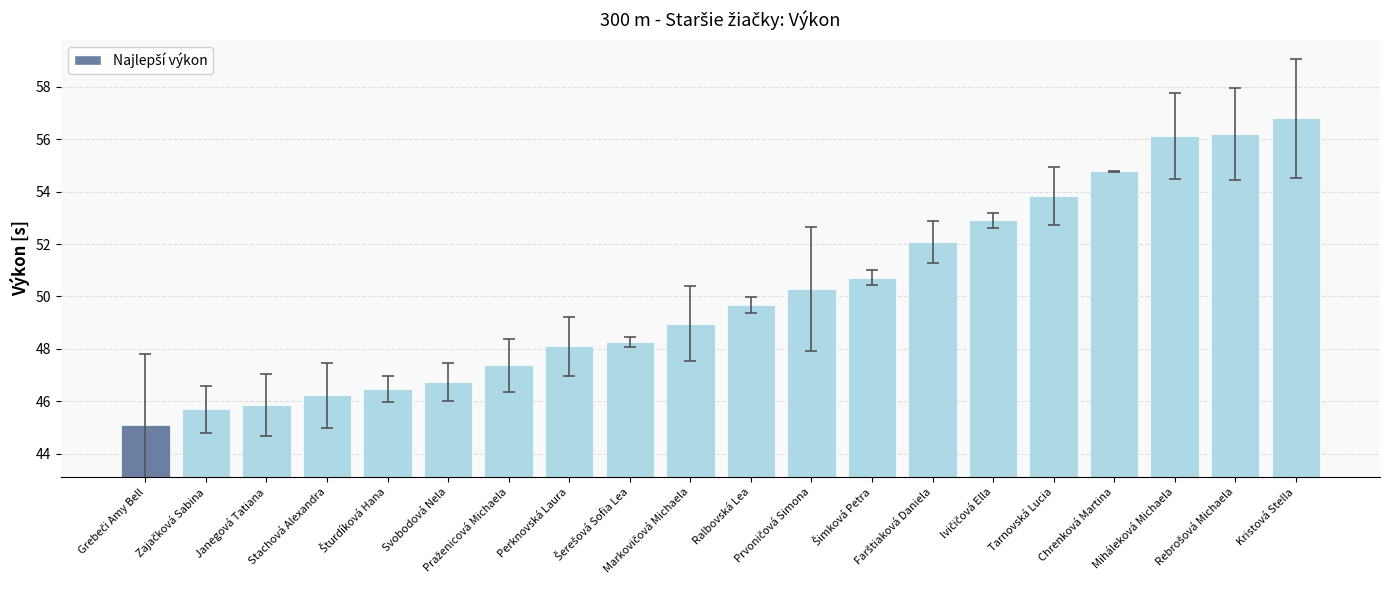

What is the smallest value displayed?

45.1